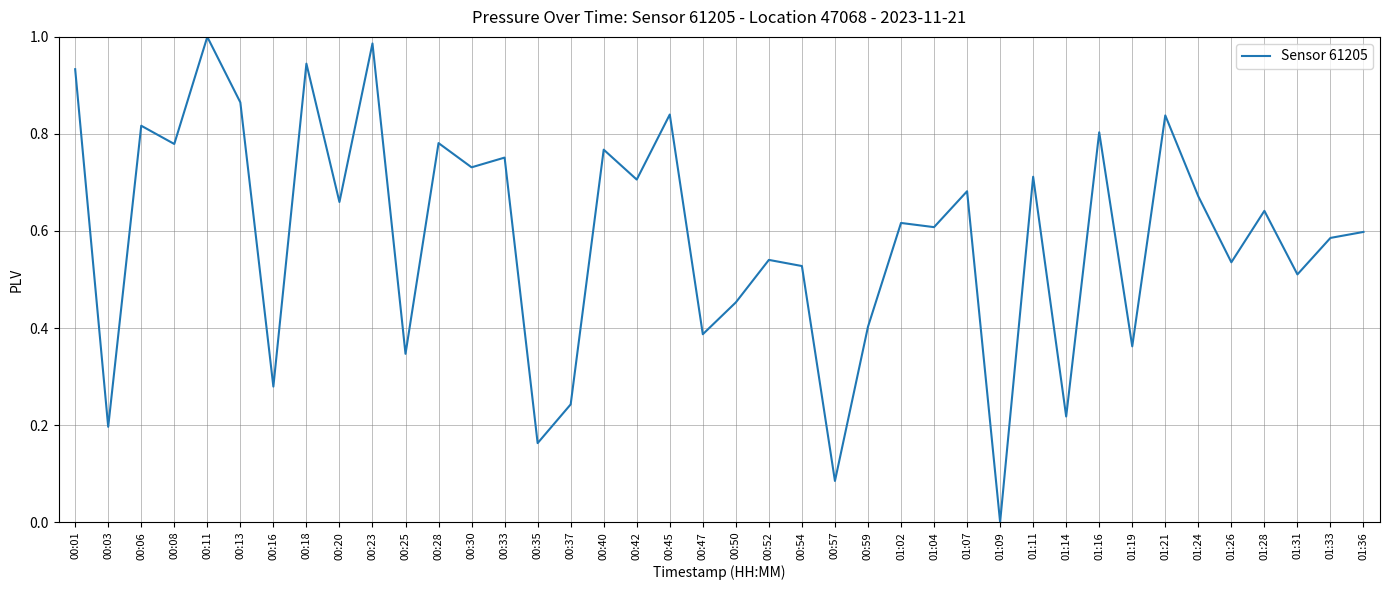

True or false: the data has more than 0 interior local peaks.

True